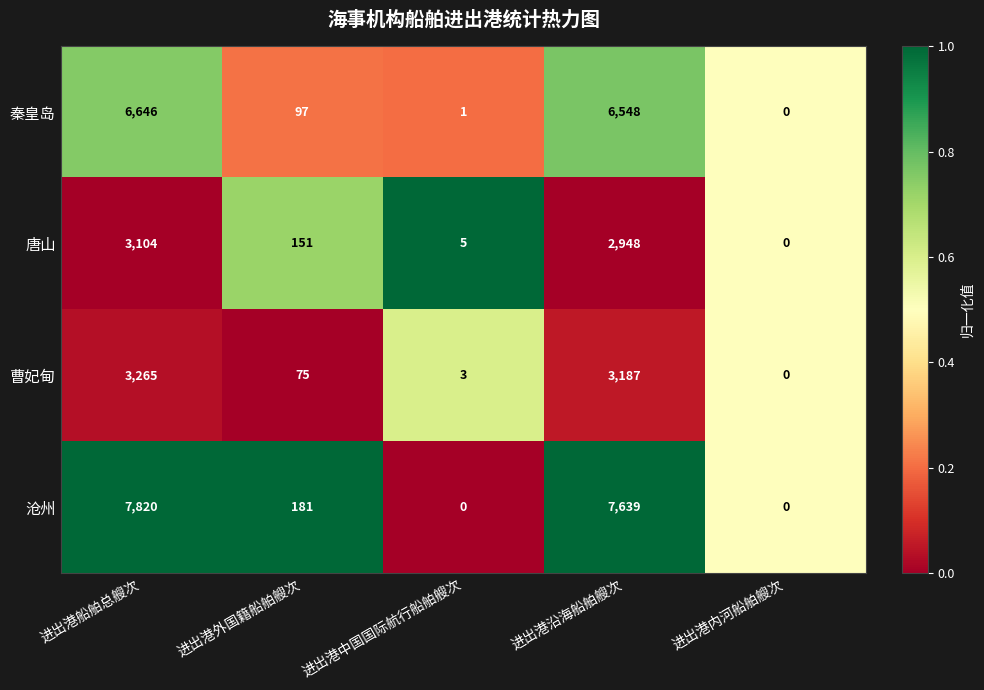

What is the spread (max minus min) of values at 进出港中国国际航行船舶艘次?

5